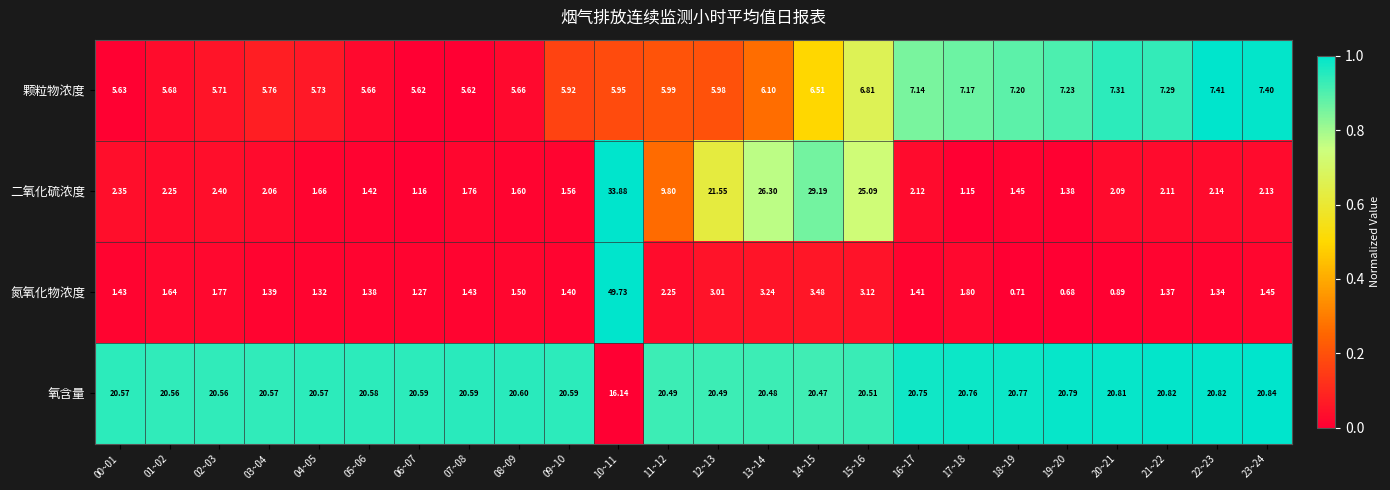

Rank the series at 18~19 from highest to lowest value.

氧含量, 颗粒物浓度, 二氧化硫浓度, 氮氧化物浓度